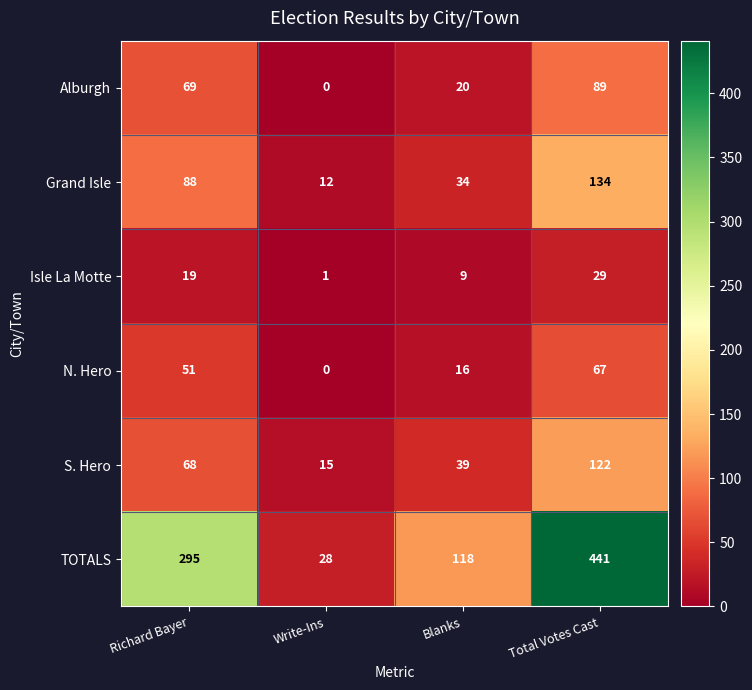

Between Richard Bayer and Write-Ins, which series saw the biggest shift?

TOTALS